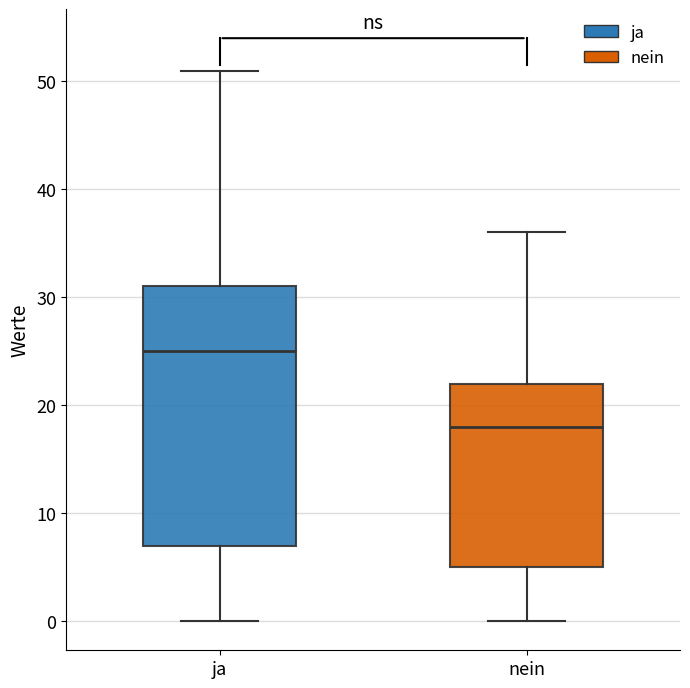

Comparing the boxes themselves (not the whiskers), which one is the tallest?

ja